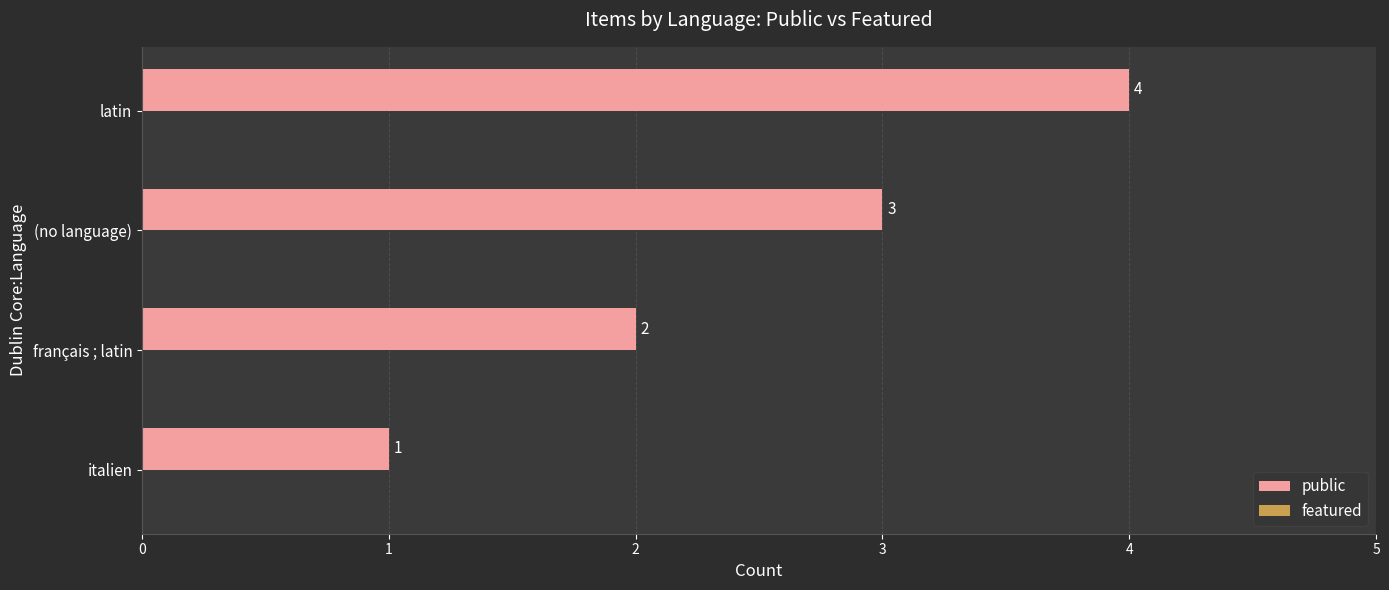

What is the sum of all values?

10